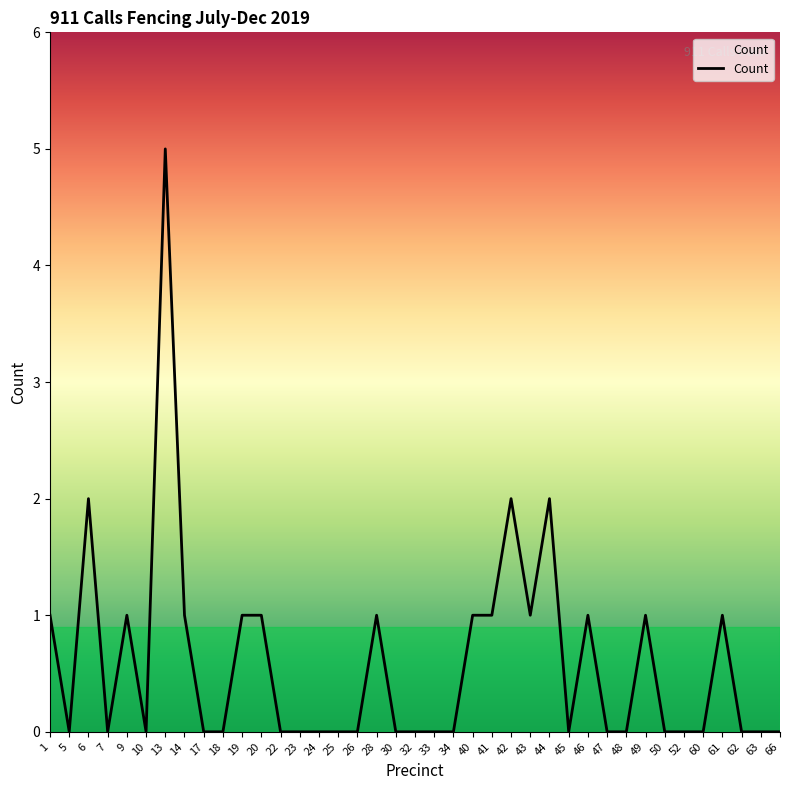

The value at 63 is 0. True or false?

True